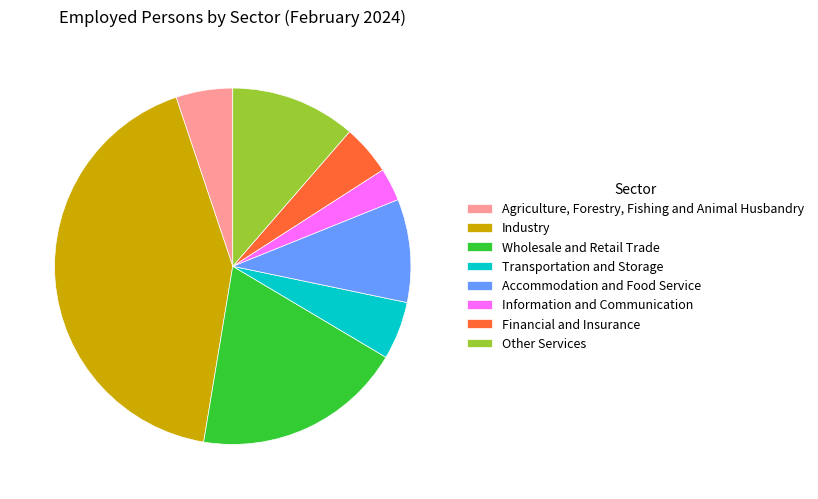

Which category has the biggest portion of the pie?

Industry